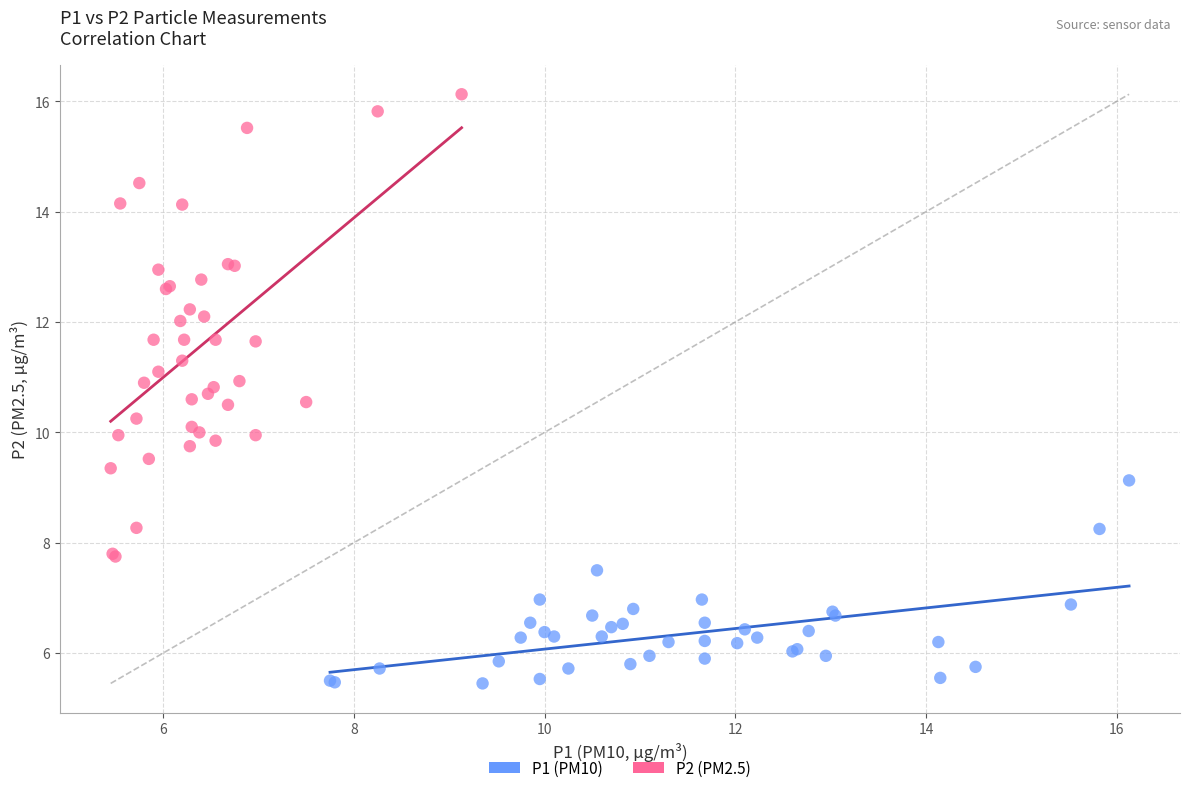

Which series has the largest Y range (max minus min)?

P2 (PM2.5)